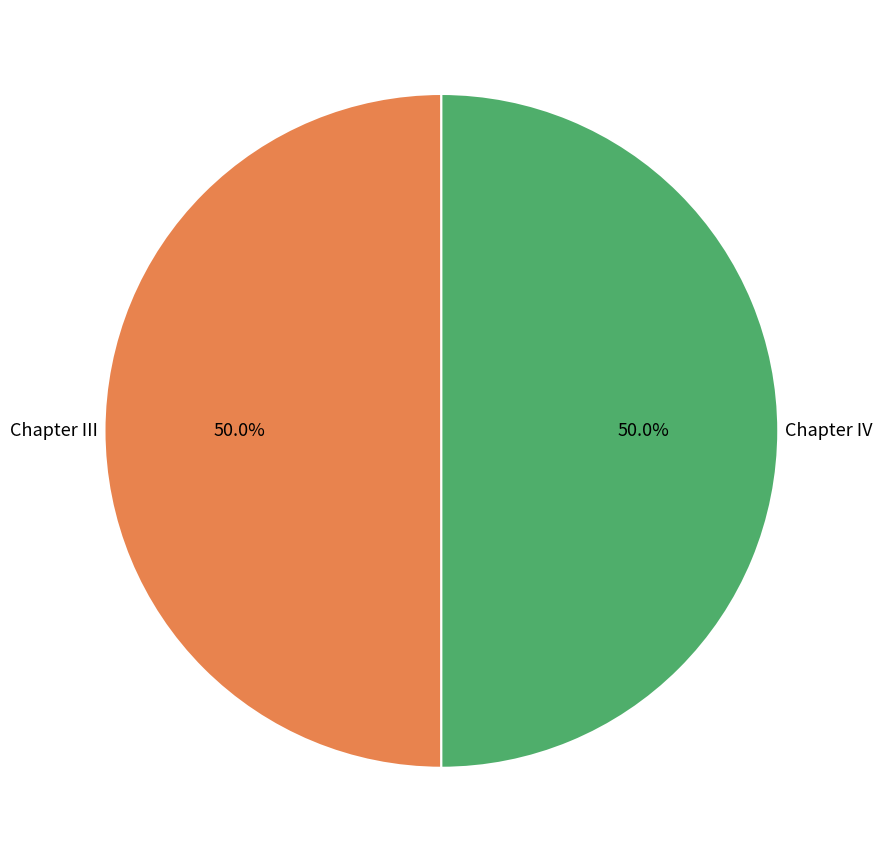

How many segments does this pie chart have?

2